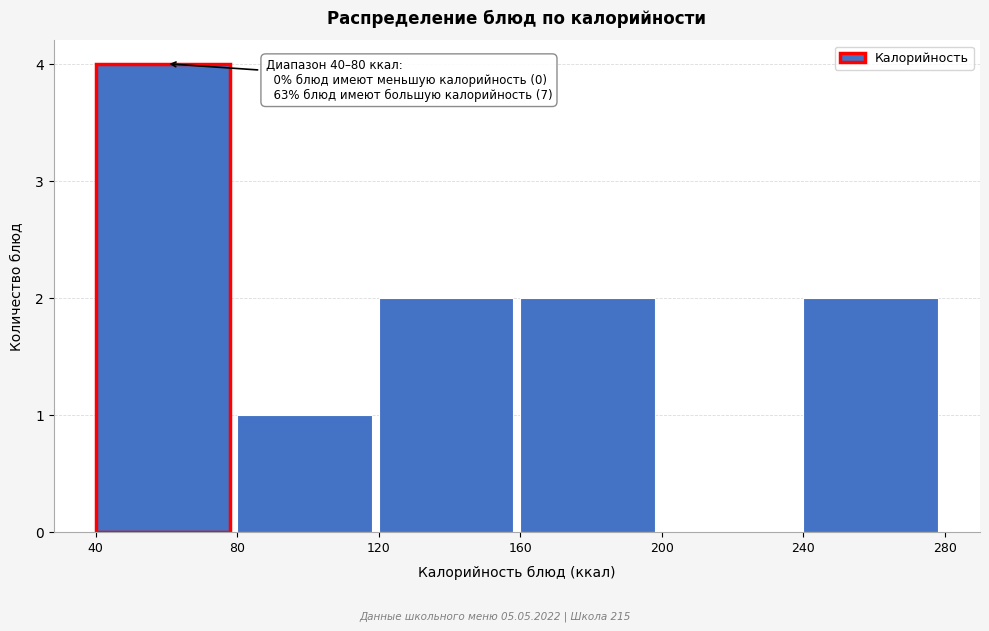

Over which range of the x-axis is the bar tallest?

40 to 80